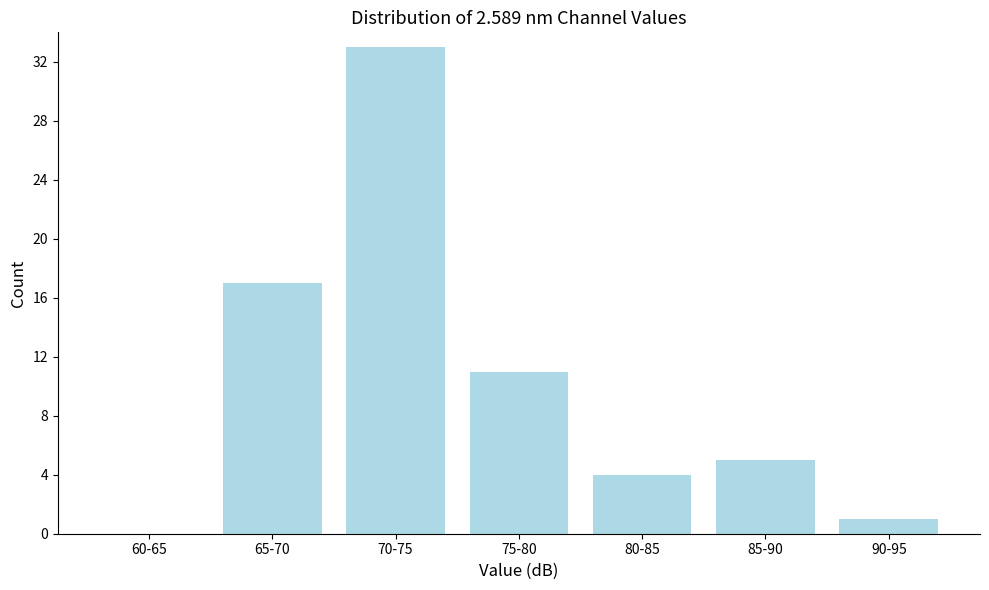

Reading left to right, transcribe all the data shown in this chart.

60-65=0	65-70=17	70-75=33	75-80=11	80-85=4	85-90=5	90-95=1